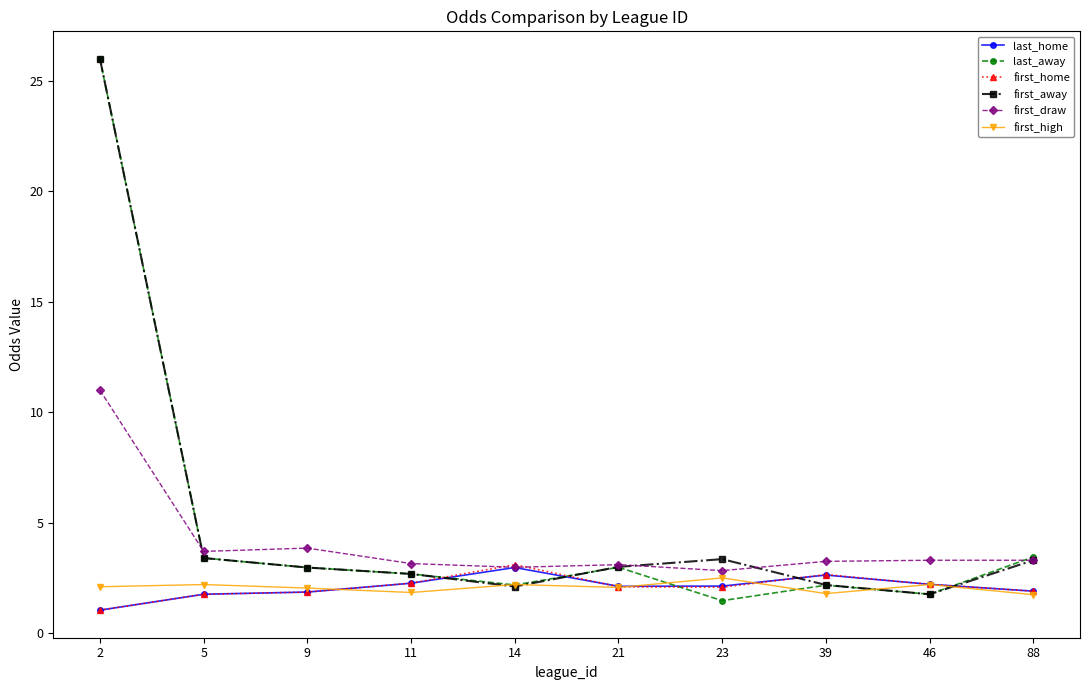

How many distinct data groups are displayed?

6